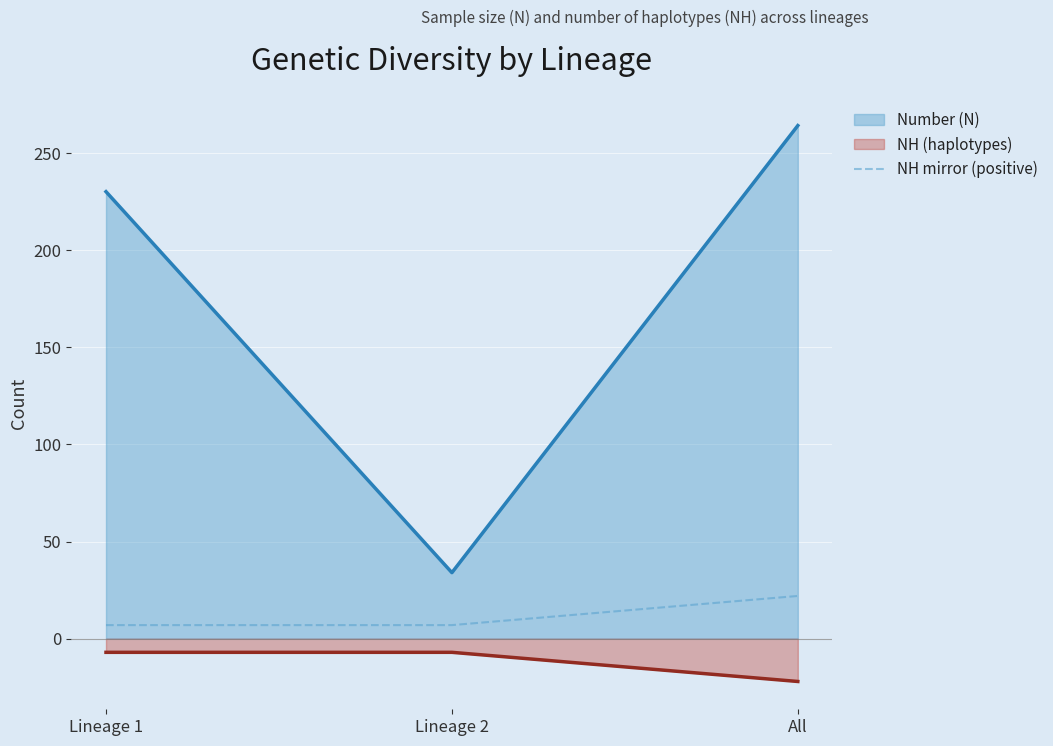

List the series in order of their peak value, highest first.

Number (N), NH mirror (positive), NH (haplotypes)